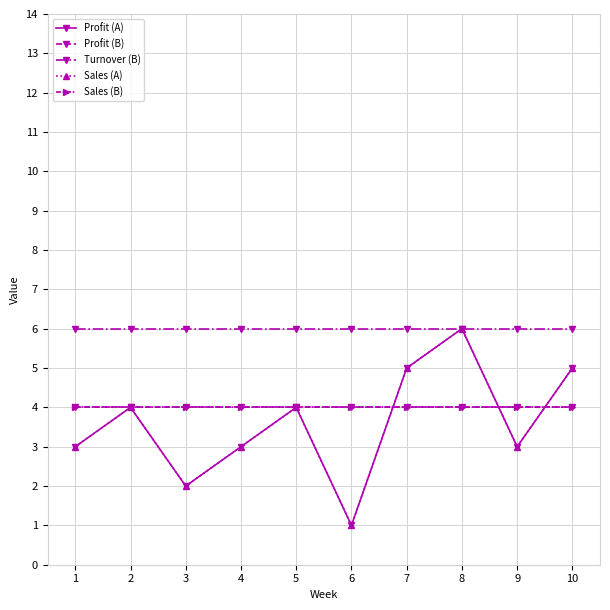

Does the chart have visible grid lines?

Yes